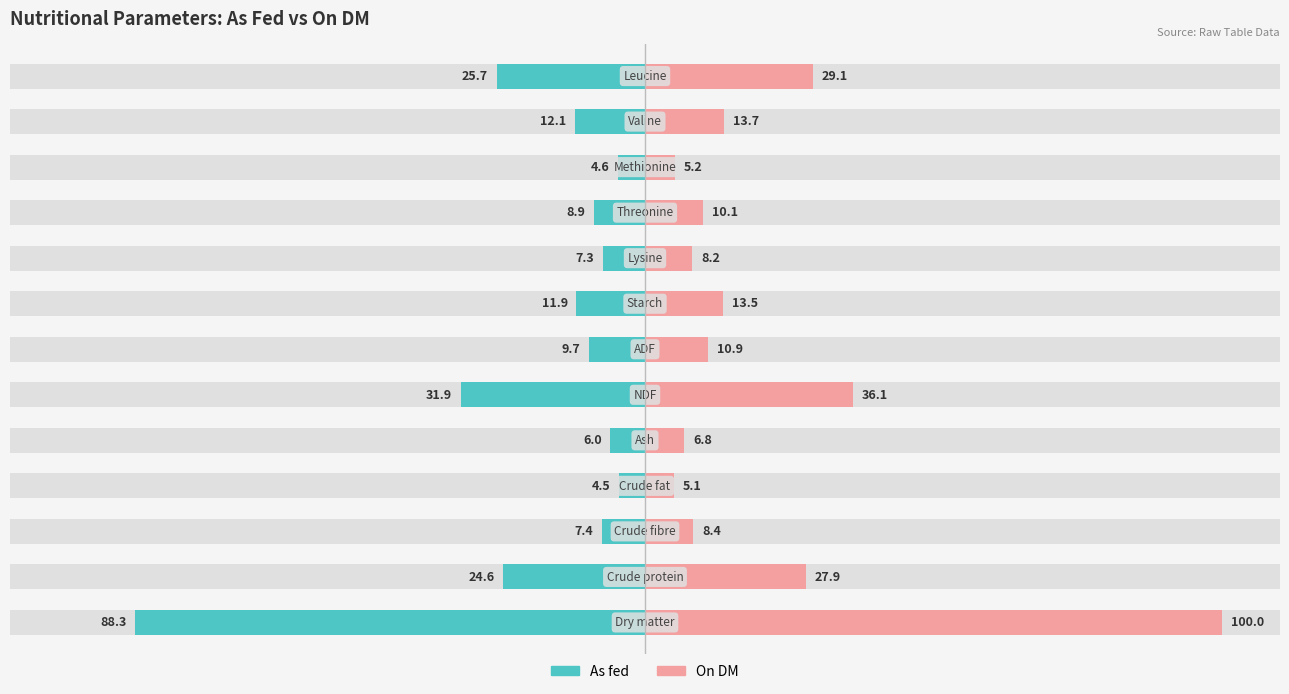

Rank the series by their maximum value, from lowest to highest.

As fed, On DM